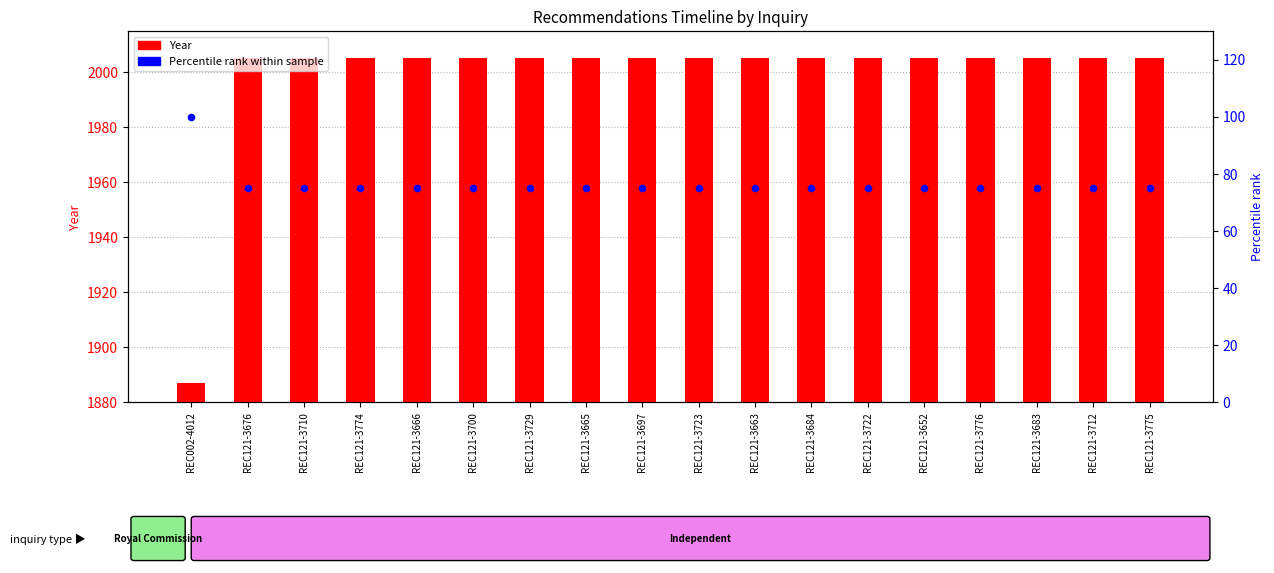

What is the total value across all series at REC121-3697?

2080